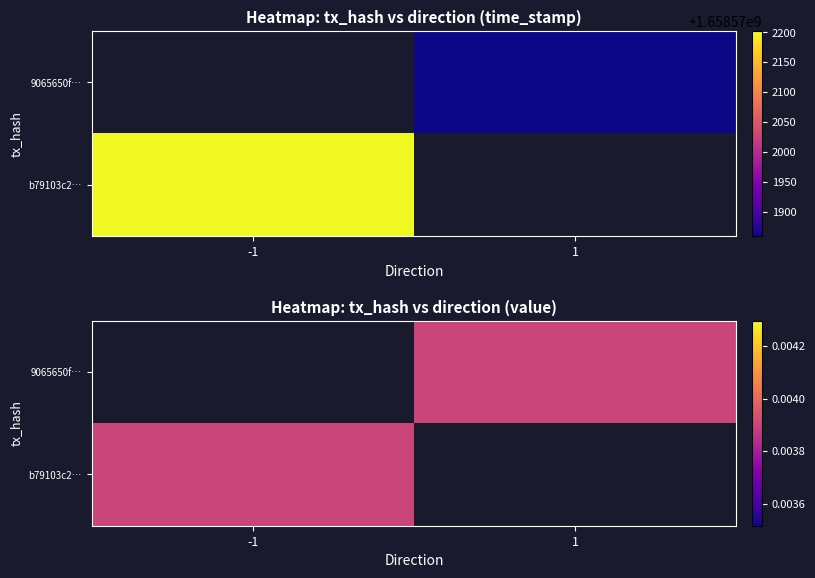

Is it true that b79103c2f4d503c2f55573b9321780c8d1c21e8 equals 2156843004 at time_stamp?

False